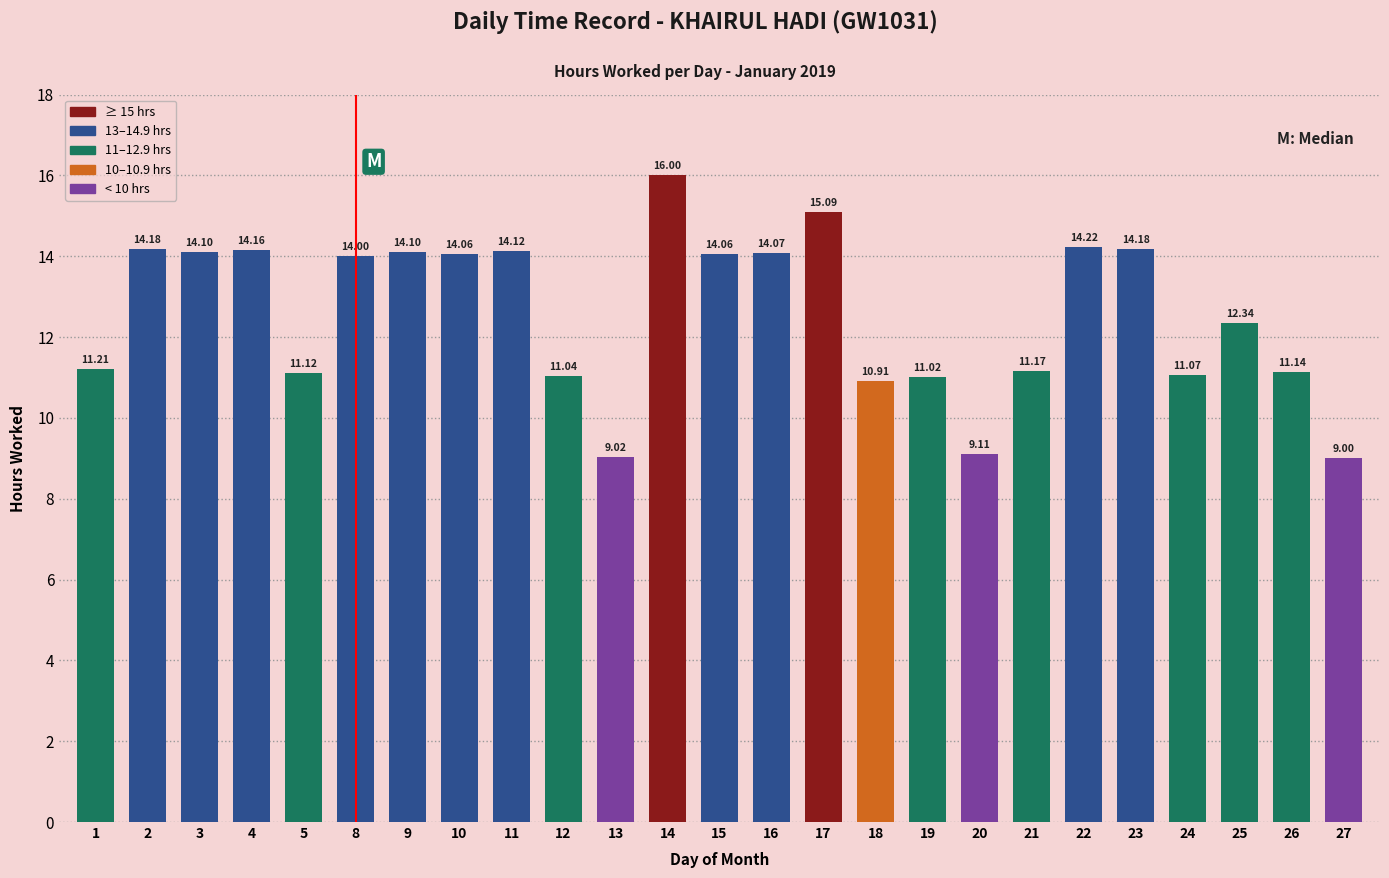

At which label does the data first exceed 14?

2